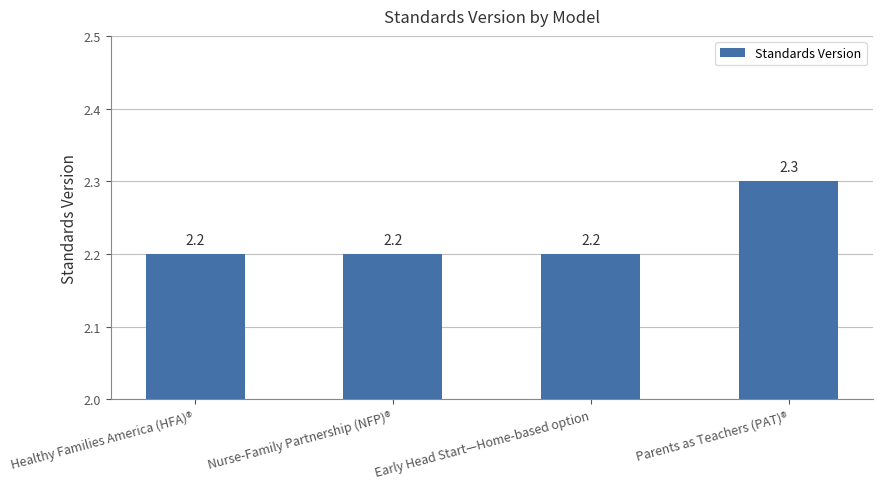

How many data points does each series have?

4